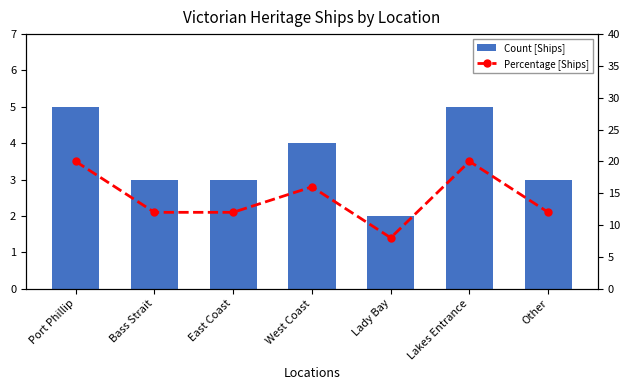

How many data points does each series have?

7